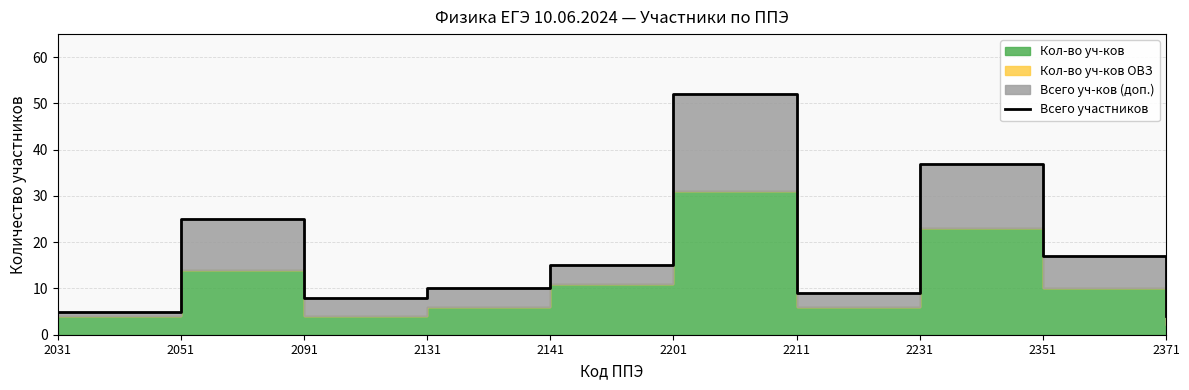

The value at 2351 is 17. True or false?

True